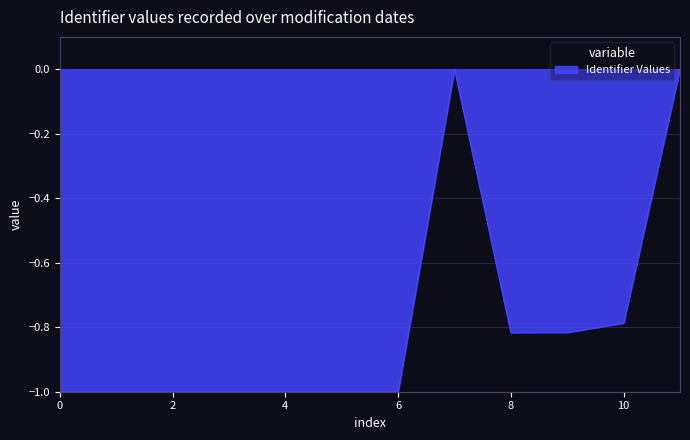

What is the minimum value shown in the chart?

-1.0